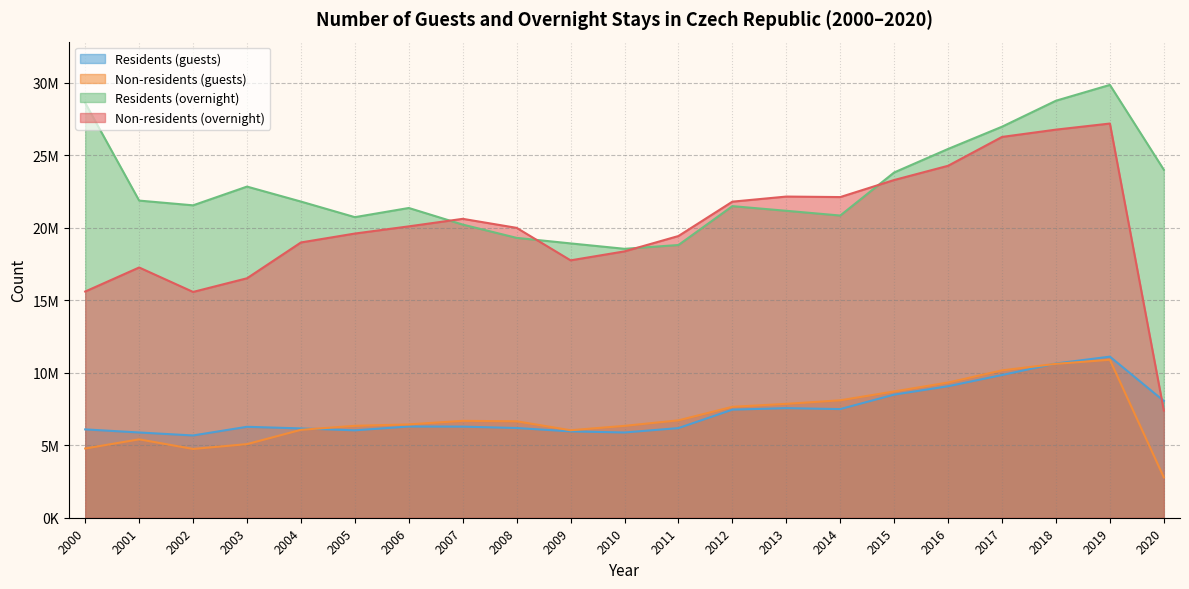

At which label is Residents (guests) closest to 8390174?

2015